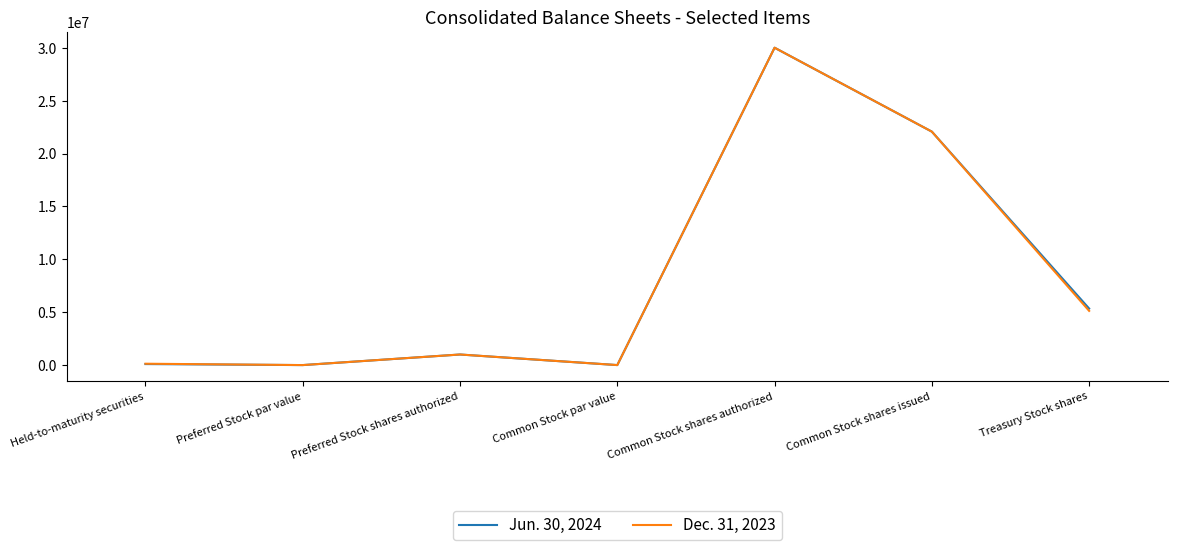

What is the minimum value shown in the chart?

1